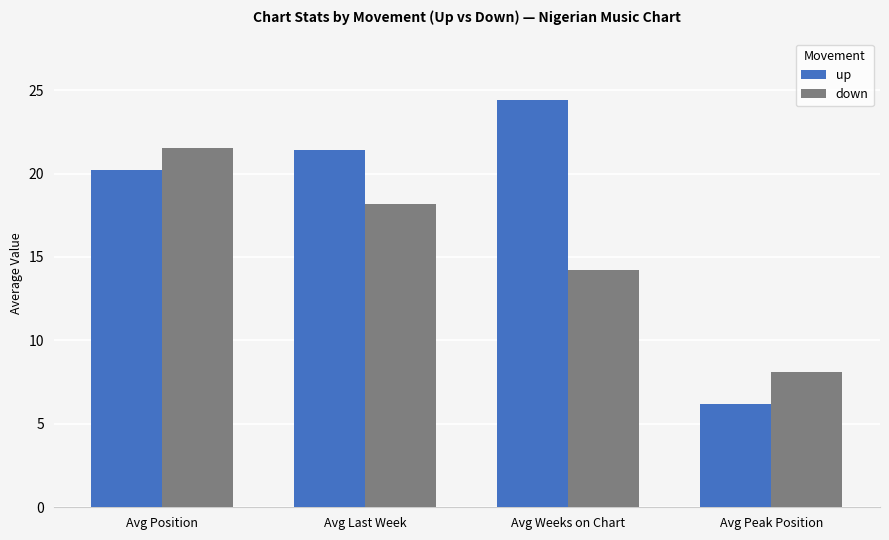

What is the average value of the down series?

15.5